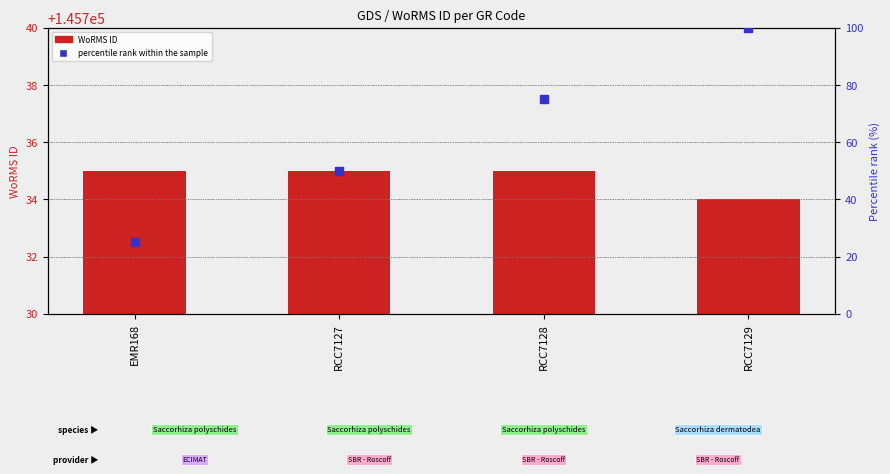

At which category is the sum across all series the highest?

RCC7129